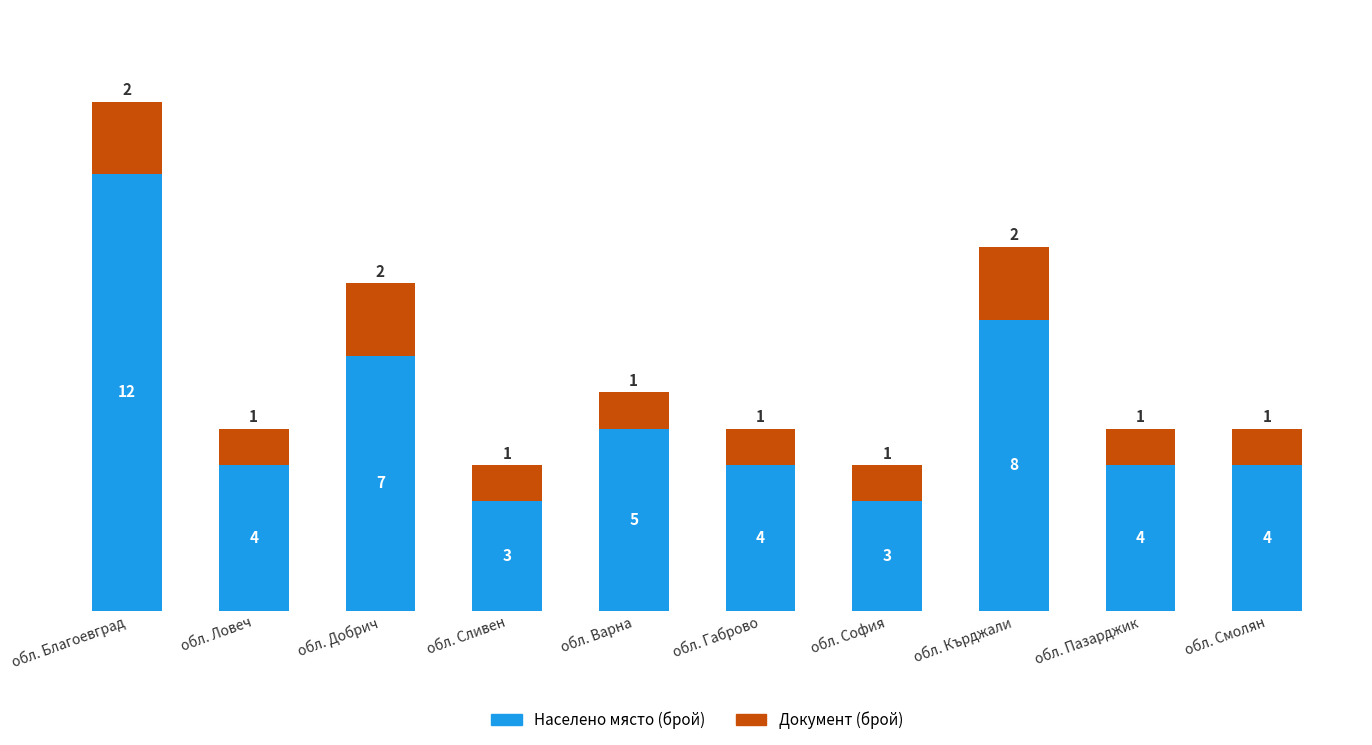

What is the average value of the Населено място (брой) series?

5